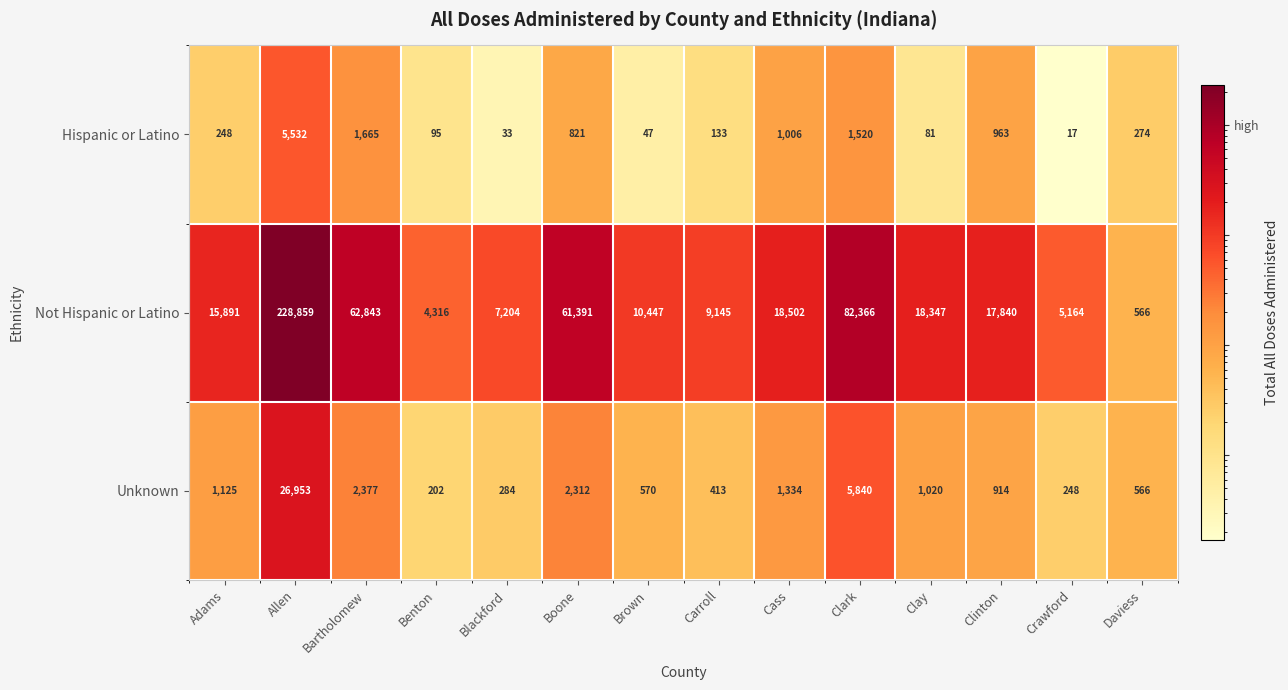

Between Adams and Benton, which series saw the biggest shift?

Not Hispanic or Latino